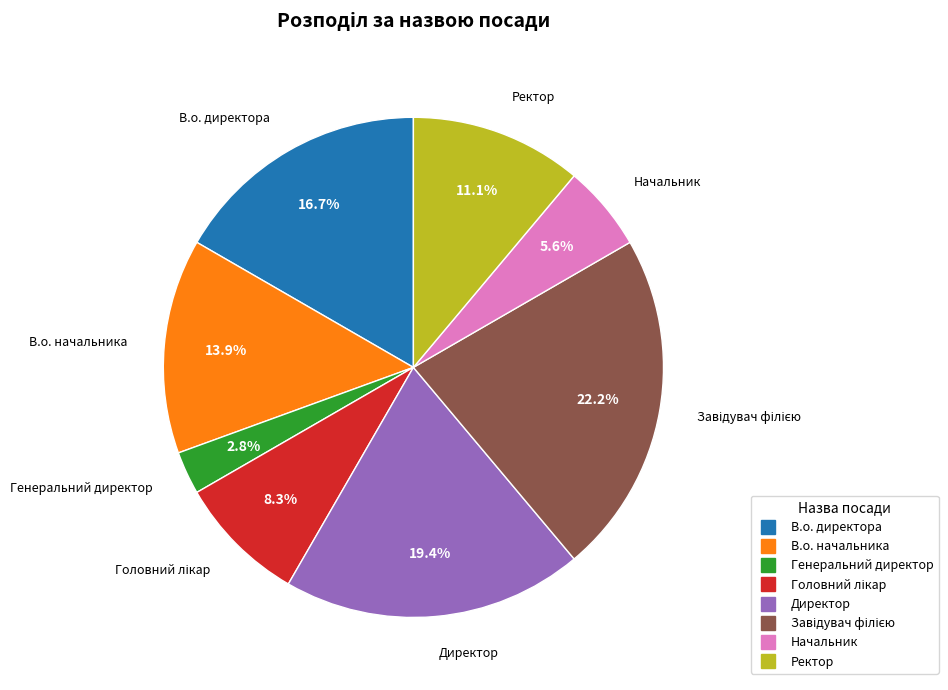

How many slices are in this pie chart?

8